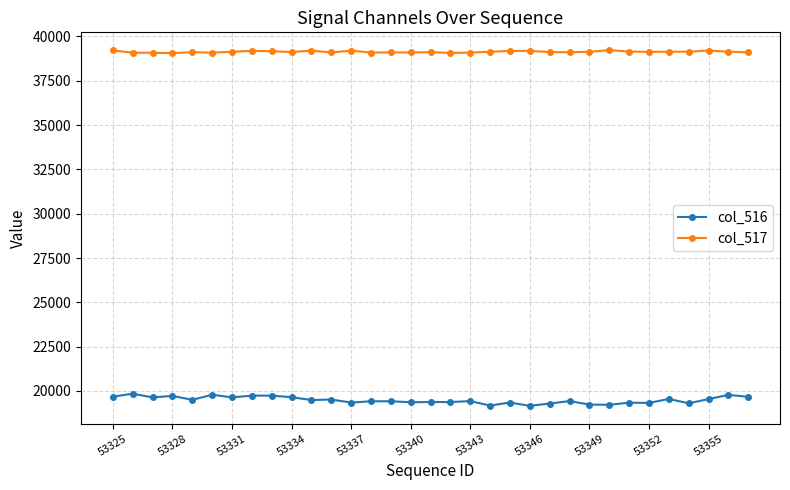

At how many categories does at least one series exceed 36626?

33